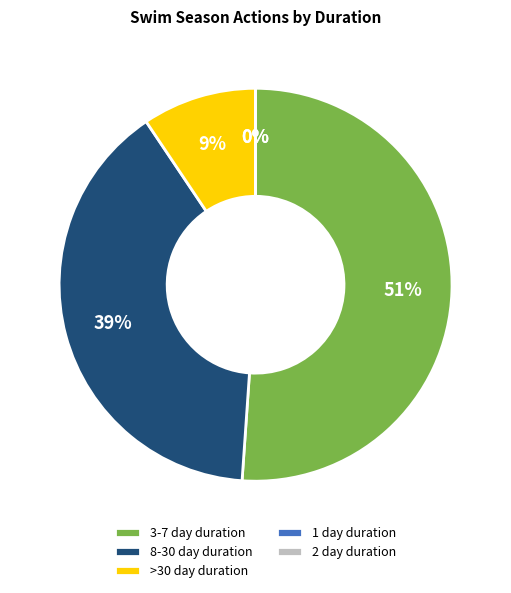

Is it true that No. of actions of 1 day duration is 8% of the pie?

False